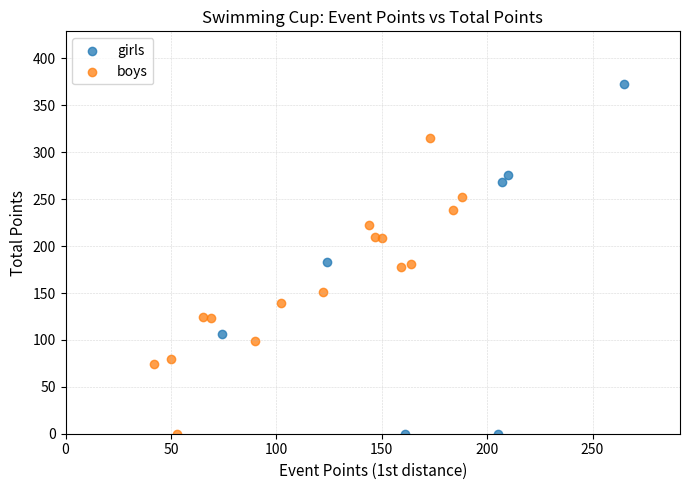

Which series reaches the maximum Y coordinate?

girls